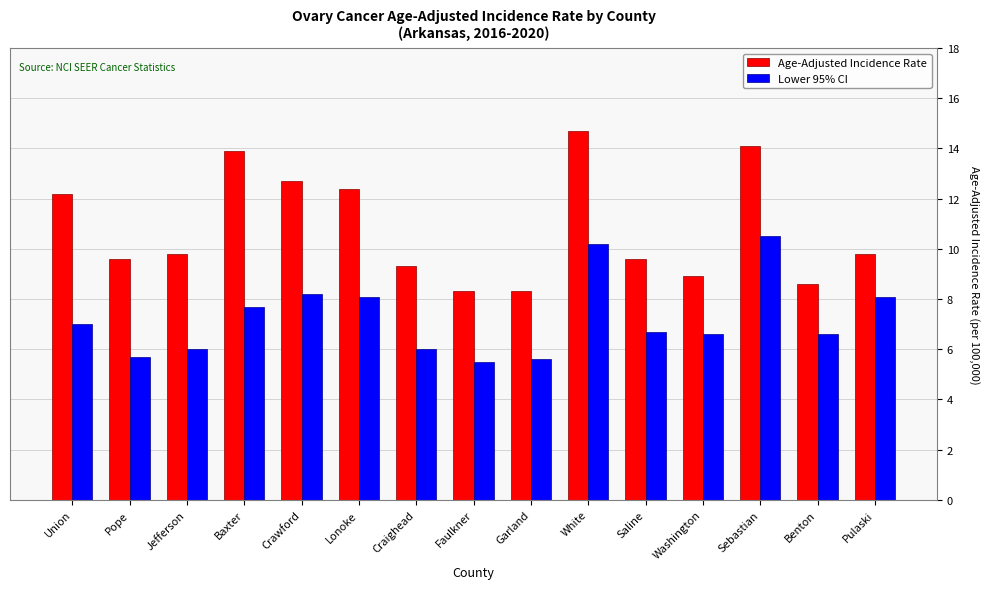

Which series has the largest range (max minus min)?

Age-Adjusted Incidence Rate